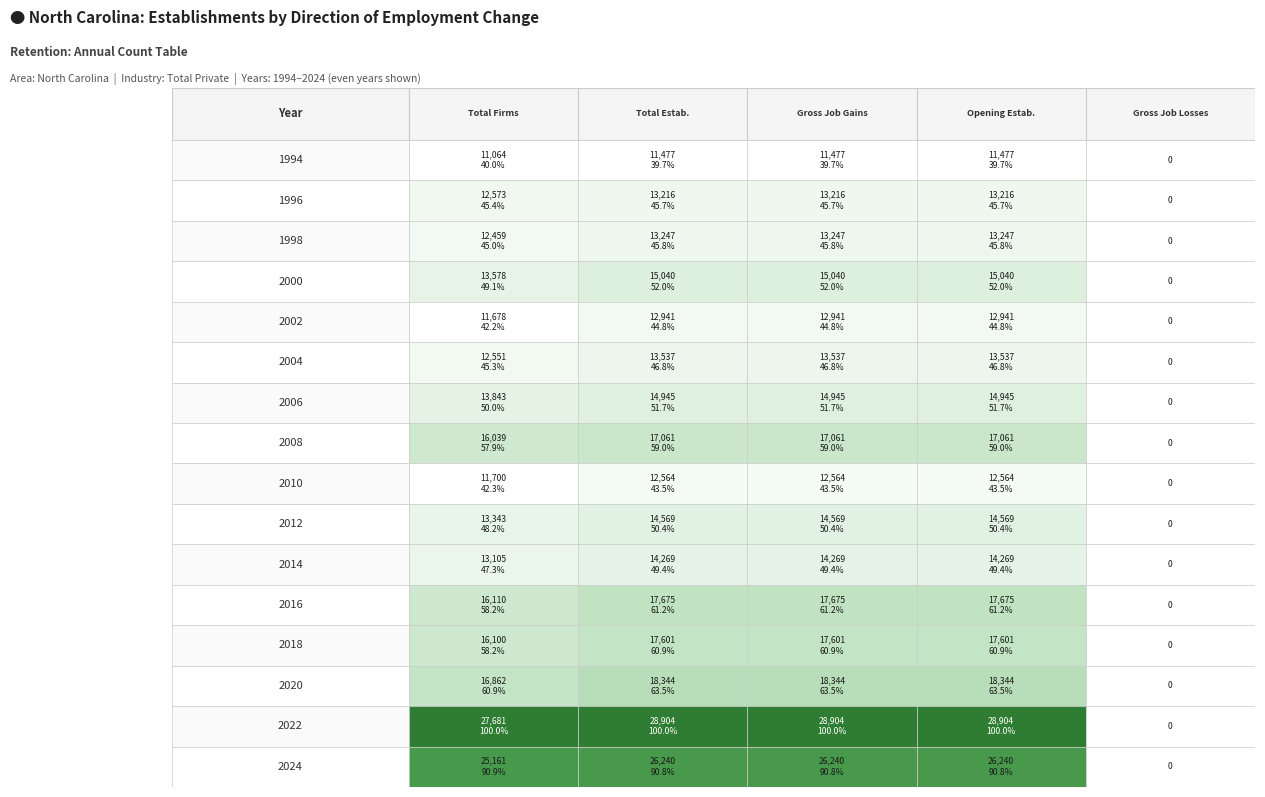

What is the sum of the Opening Estab. values at 13 and 8?

30908